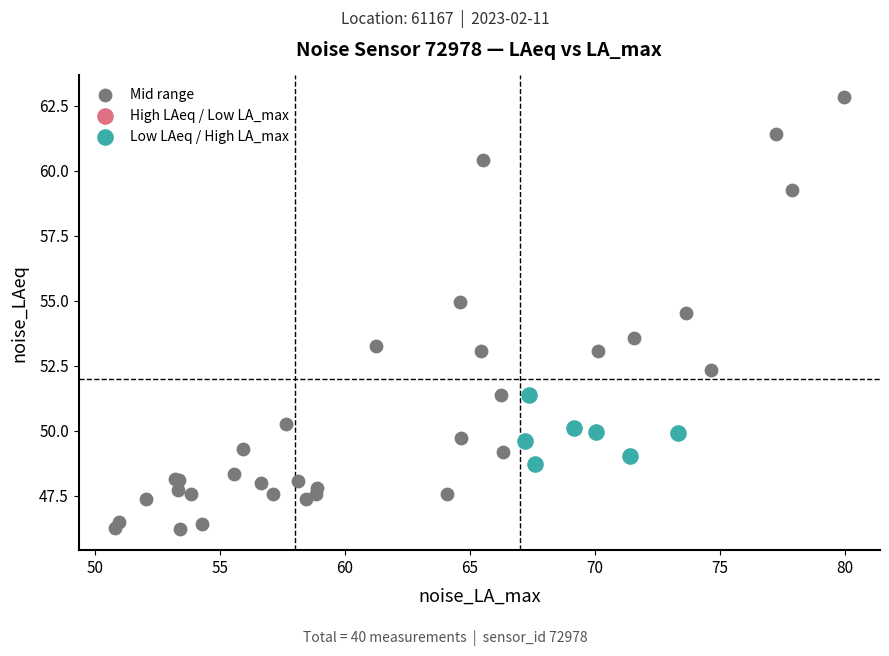

Which series reaches the minimum Y coordinate?

Mid range